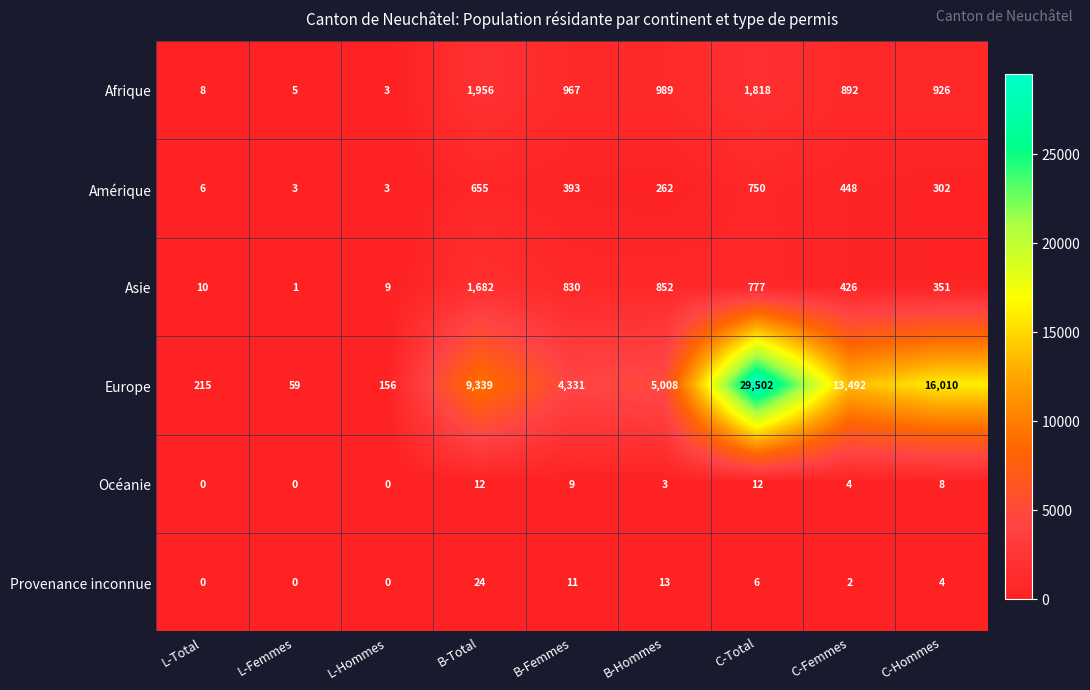

What is the maximum value shown in the chart?

29502